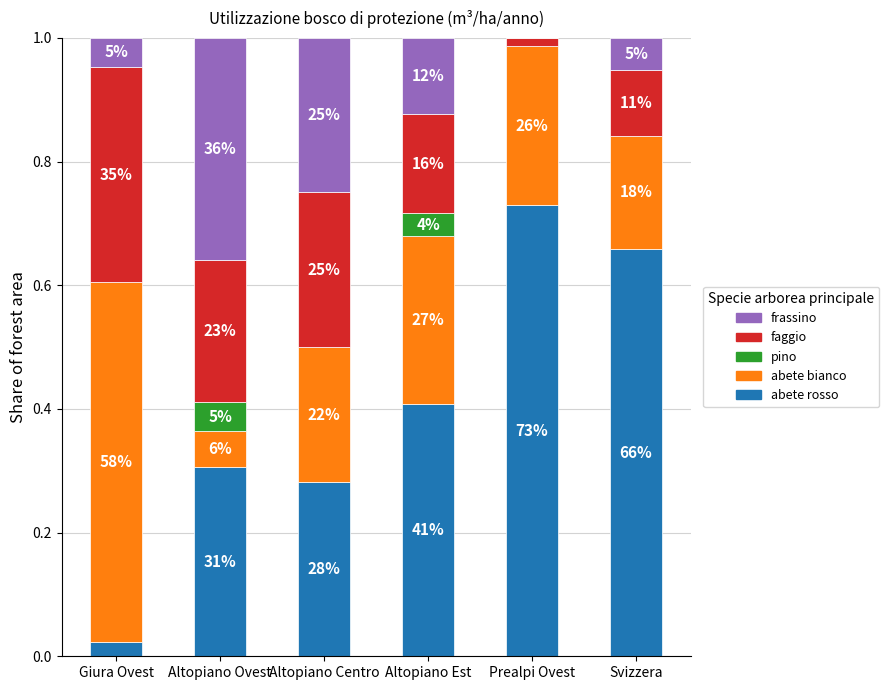

List the labels in order of frassino value, largest first.

Altopiano Ovest, Altopiano Centro, Altopiano Est, Svizzera, Giura Ovest, Prealpi Ovest